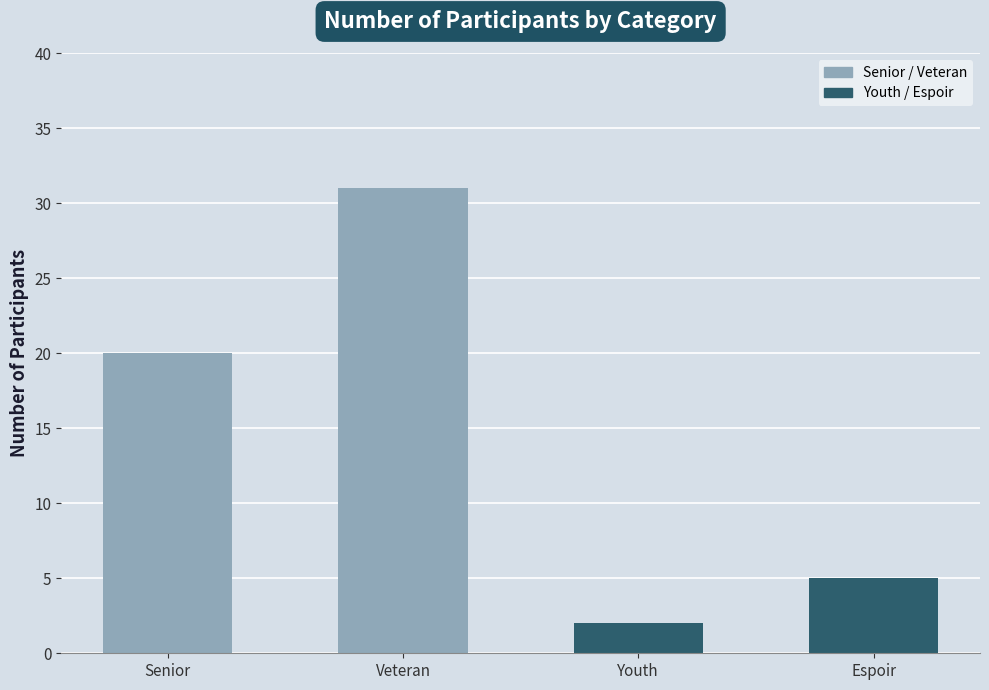

List the labels in order of value, largest first.

Veteran, Senior, Espoir, Youth